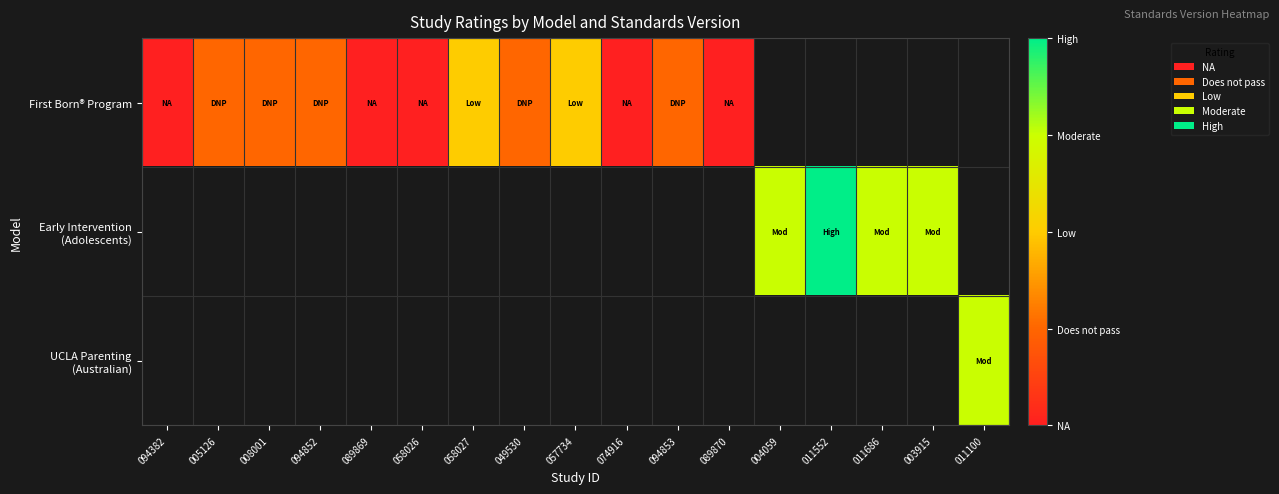

How many values in Early Intervention (Adolescents) are above zero?

4